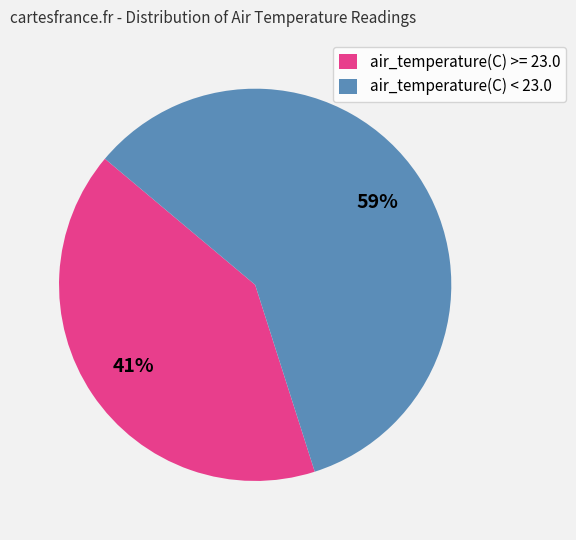

True or false: air_temperature(C) < 23.0 accounts for 59% of the total.

True